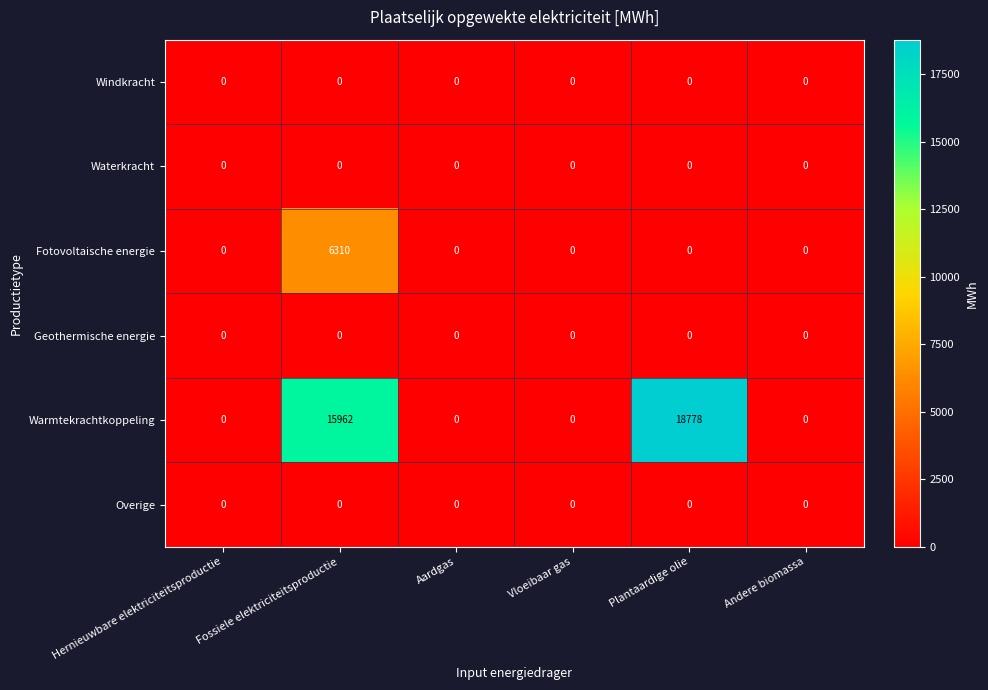

What is the sum of all Fotovoltaische energie values?

6310